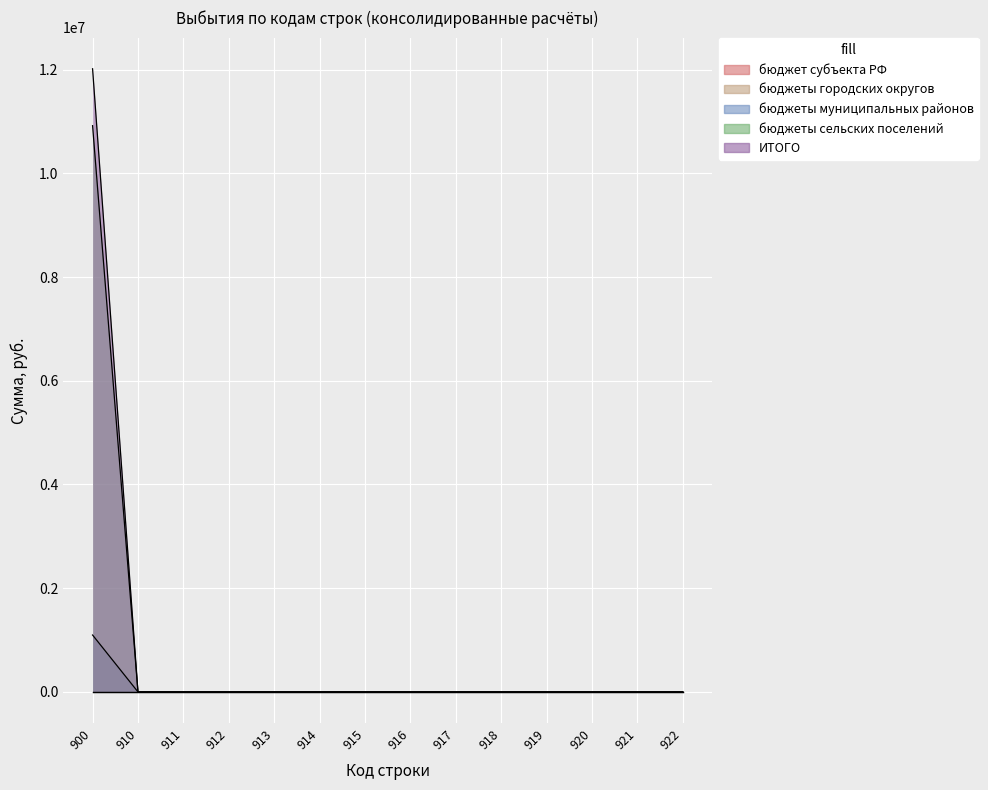

The бюджеты муниципальных районов series shows 0.0 at 910. True or false?

True